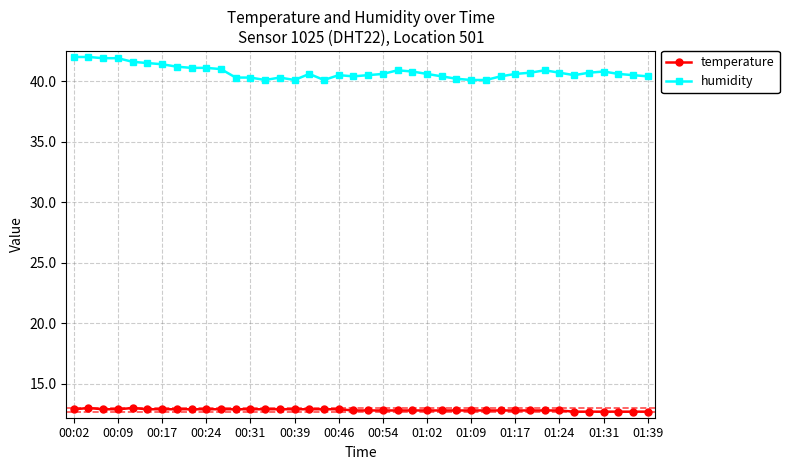

What is the value of the temperature point at the 5th from the left?

13.0